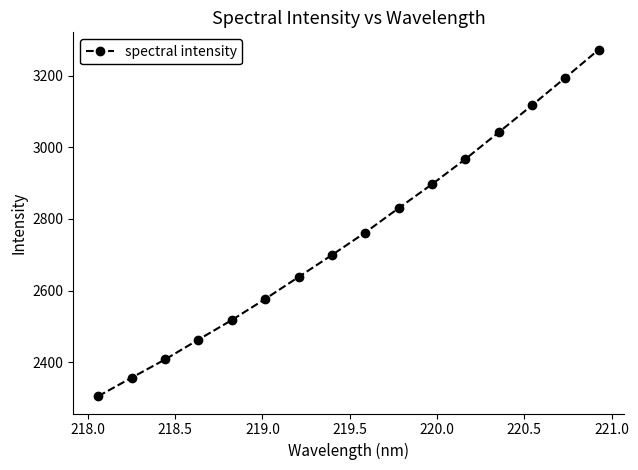

What is the value of the 4th point from the left?

2463.0